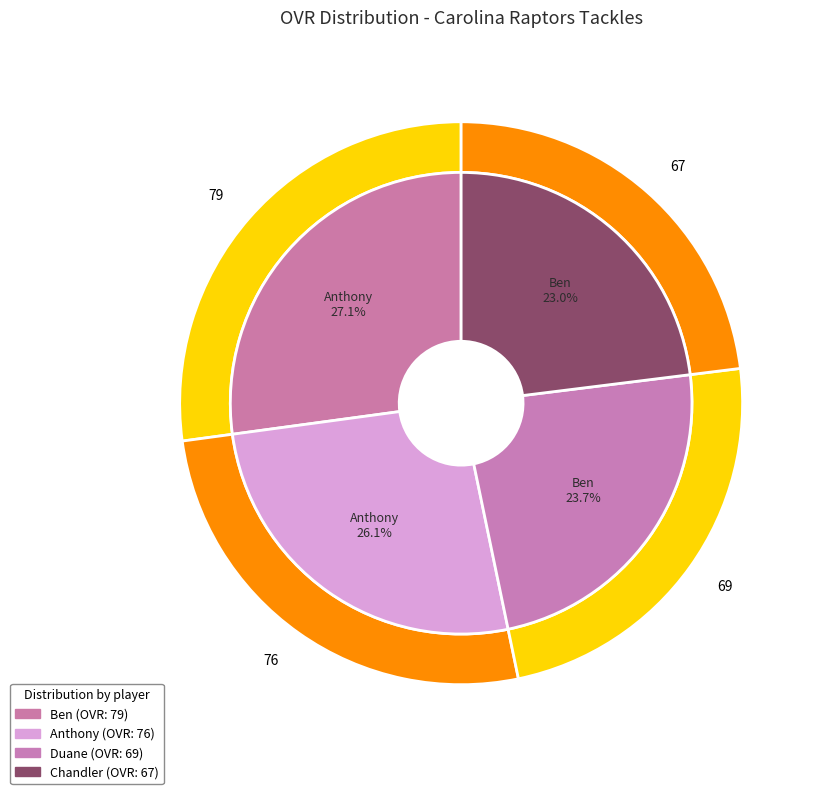

How many slices are in this pie chart?

4